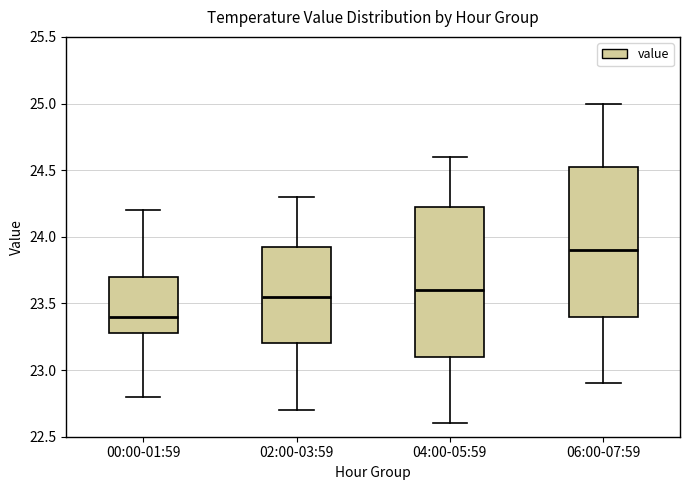

Reading left to right, read every box against the y-axis: the position of its median line, the range the box covers, and the ends of its whiskers. The values are not printed on the chart, so give them approximately, as read against the axis.

00:00-01:59: median 23.40, box 23.30 to 23.70, whiskers 22.80 to 24.20
02:00-03:59: median 23.55, box 23.20 to 23.95, whiskers 22.70 to 24.30
04:00-05:59: median 23.60, box 23.10 to 24.25, whiskers 22.60 to 24.60
06:00-07:59: median 23.90, box 23.40 to 24.55, whiskers 22.90 to 25.00